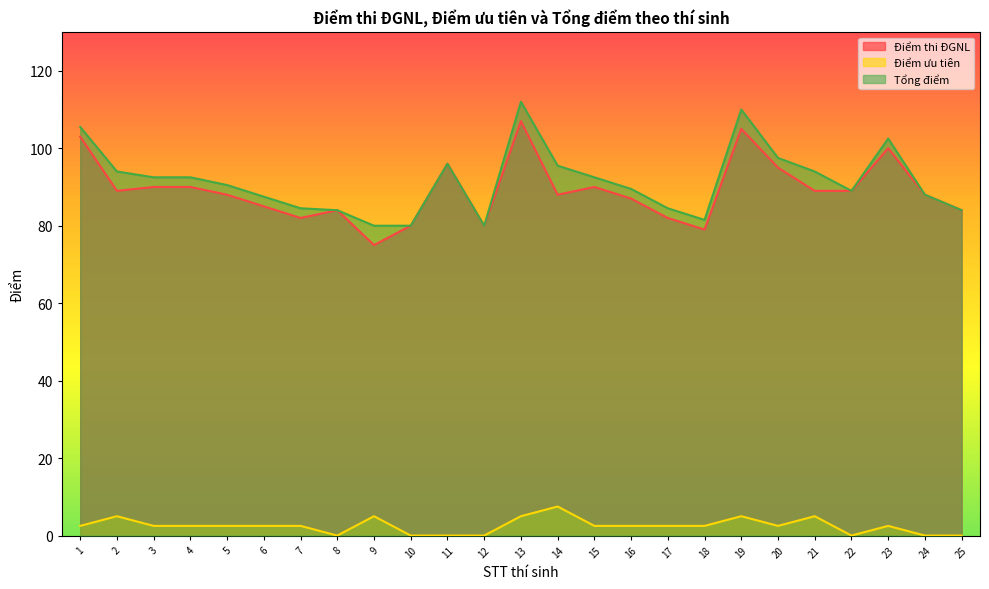

At 9, list the series in order from largest to smallest.

Tổng điểm, Điểm thi ĐGNL, Điểm ưu tiên